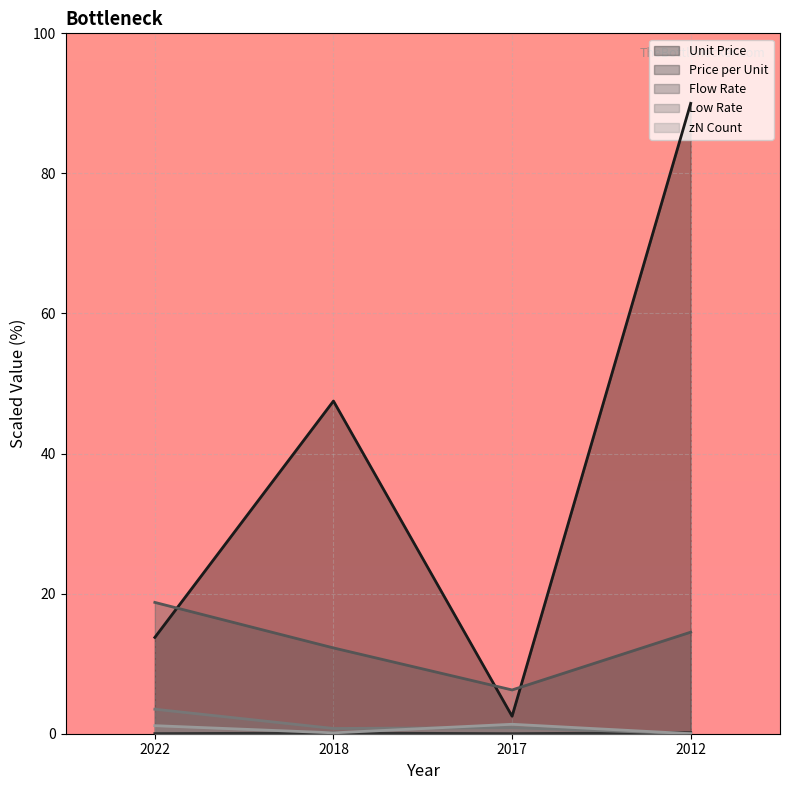

At which category is the sum across all series the highest?

2012